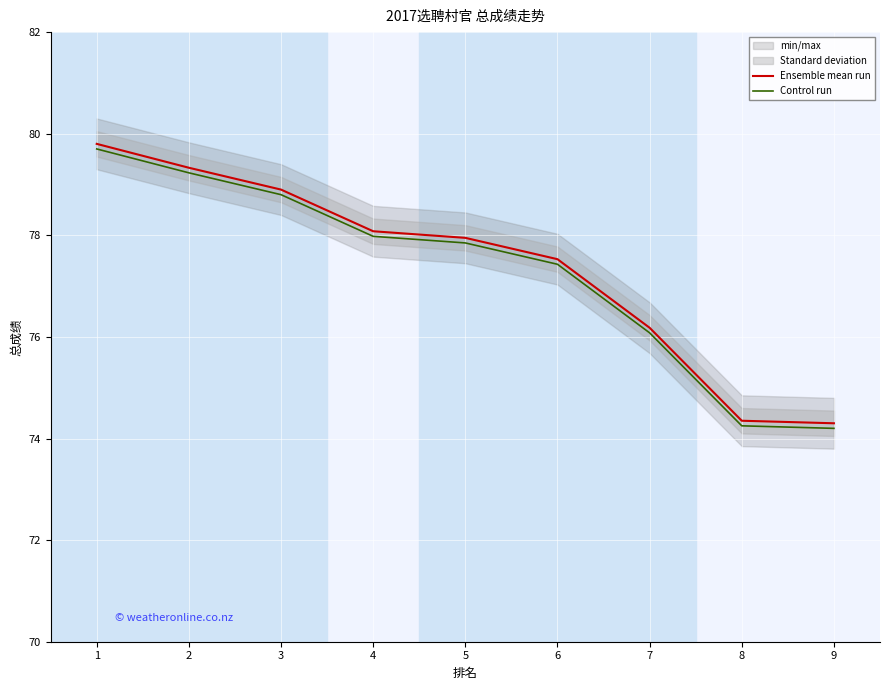

Reading right to left, extract all data points from this chart.

Ensemble mean run: 9=74.3	8=74.3	7=76.2	6=77.5	5=78.0	4=78.1	3=78.9	2=79.3	1=79.8
Control run: 9=74.2	8=74.2	7=76.1	6=77.4	5=77.9	4=78.0	3=78.8	2=79.2	1=79.7